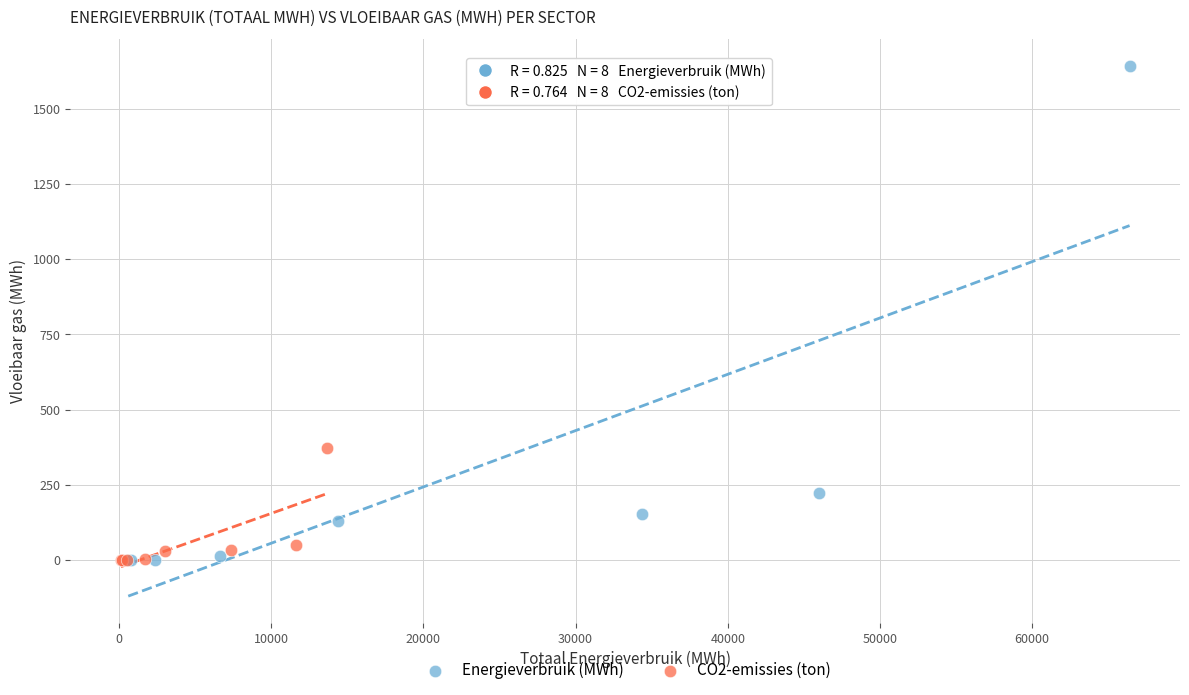

Which series has the widest spread of Y values?

Energieverbruik (MWh)